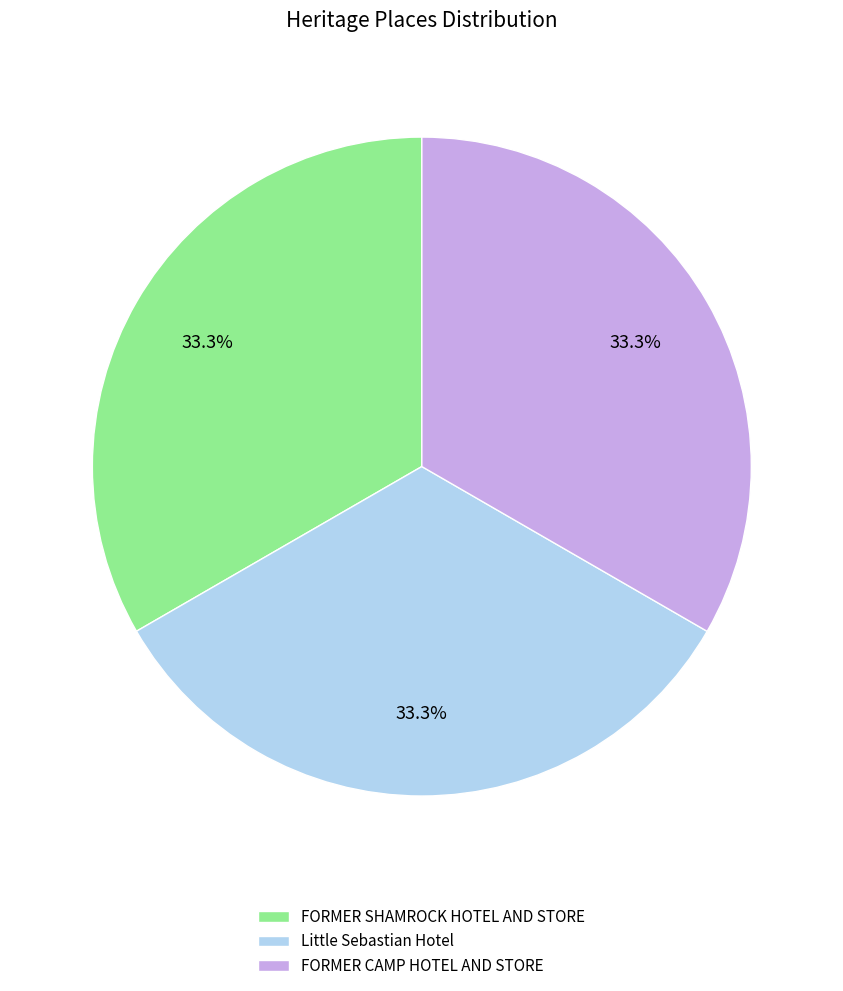

Approximately how many times larger is the value at FORMER CAMP HOTEL AND STORE compared to FORMER SHAMROCK HOTEL AND STORE?

1.0